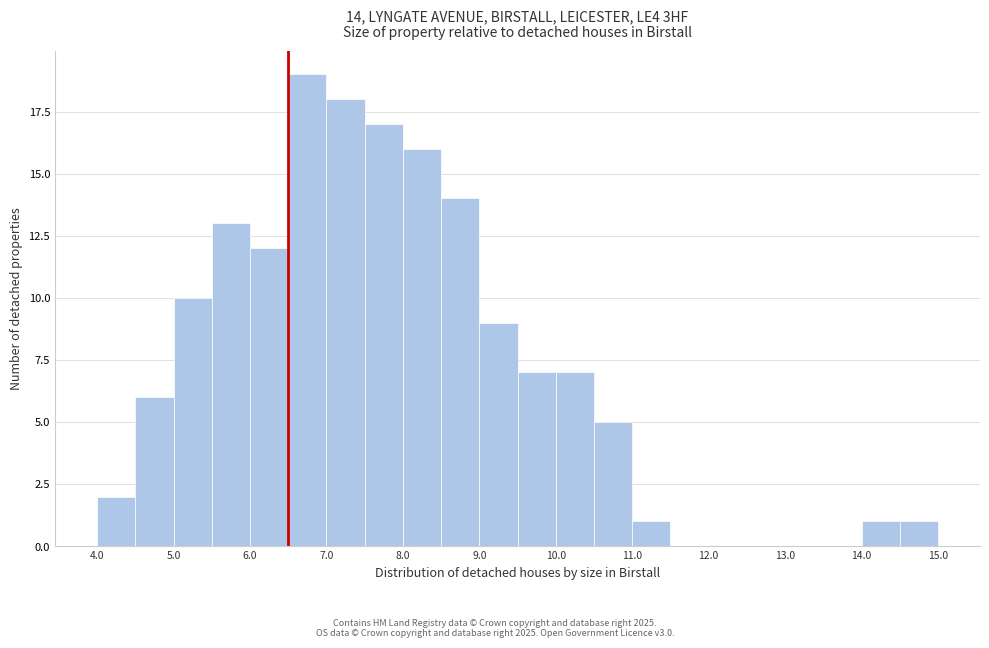

Over which range of the x-axis is the bar tallest?

6.5 to 7.0